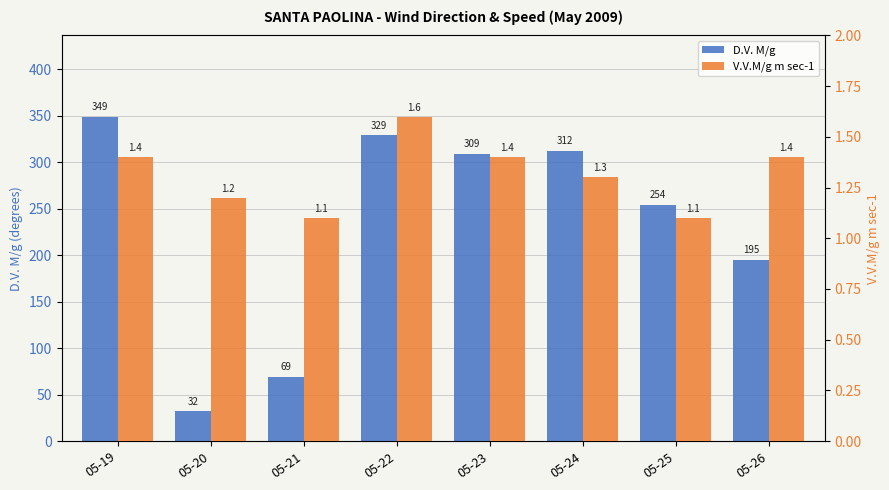

What is the greatest value displayed?

349.0